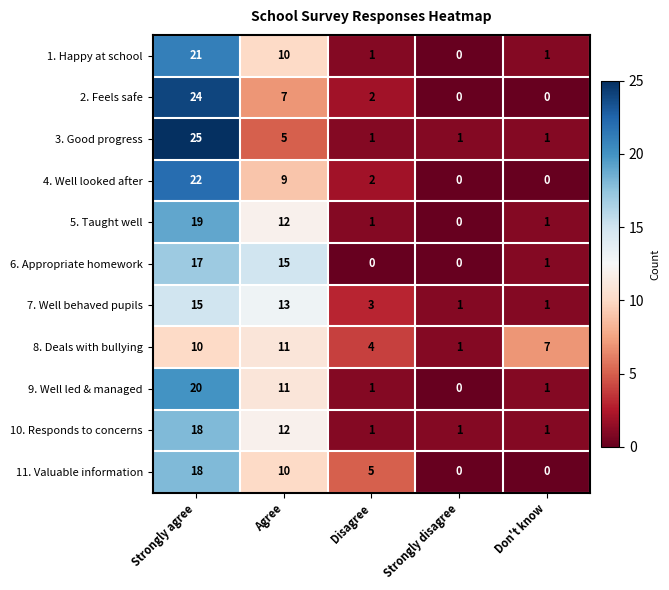

True or false: 2. Feels safe has a value of 0 at Don't know.

True